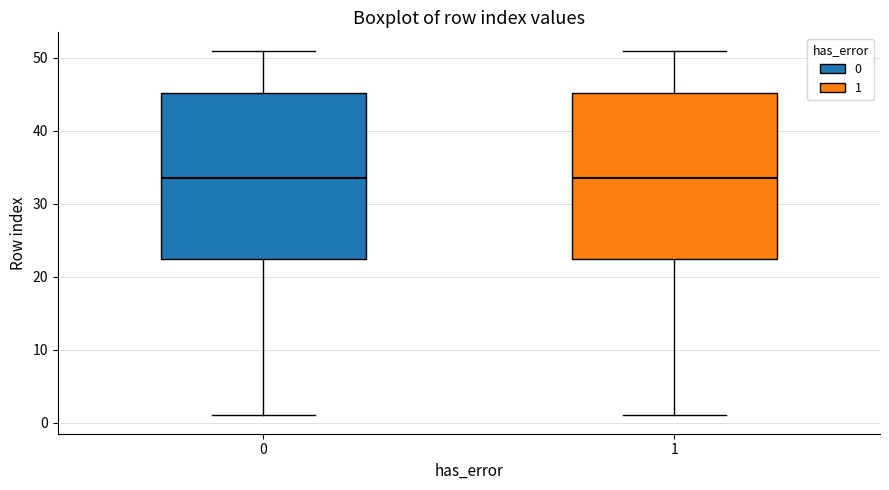

Reading left to right, transcribe this box plot: for each box, give where its median line is, the range the box spans, and where its two whiskers end, as read against the y-axis. The values are not printed on the chart, so give them approximately, as read against the axis.

0: median 34, box 23 to 45, whiskers 1 to 51
1: median 34, box 23 to 45, whiskers 1 to 51